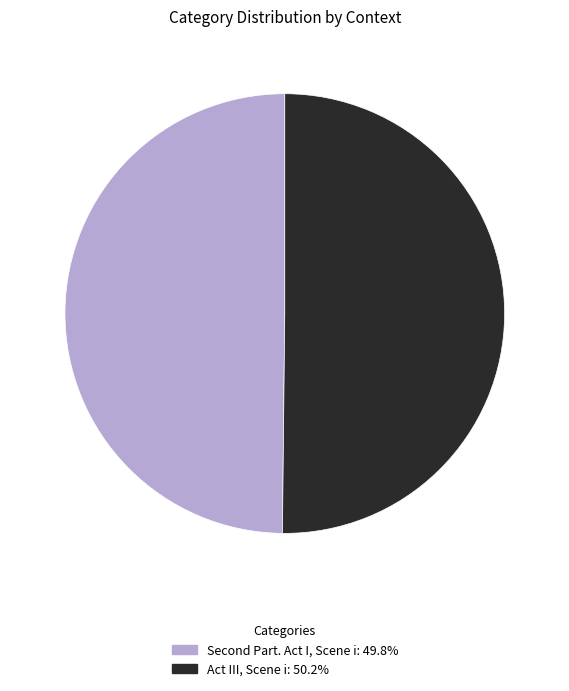

How many segments does this pie chart have?

2